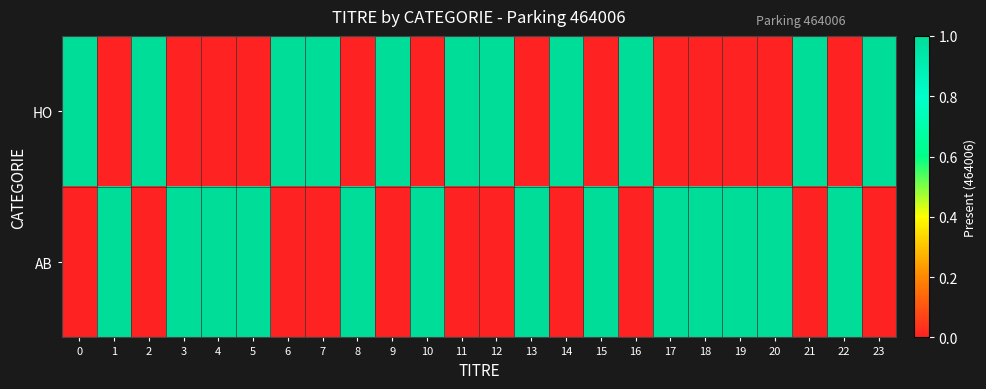

What is the maximum value shown in the chart?

1